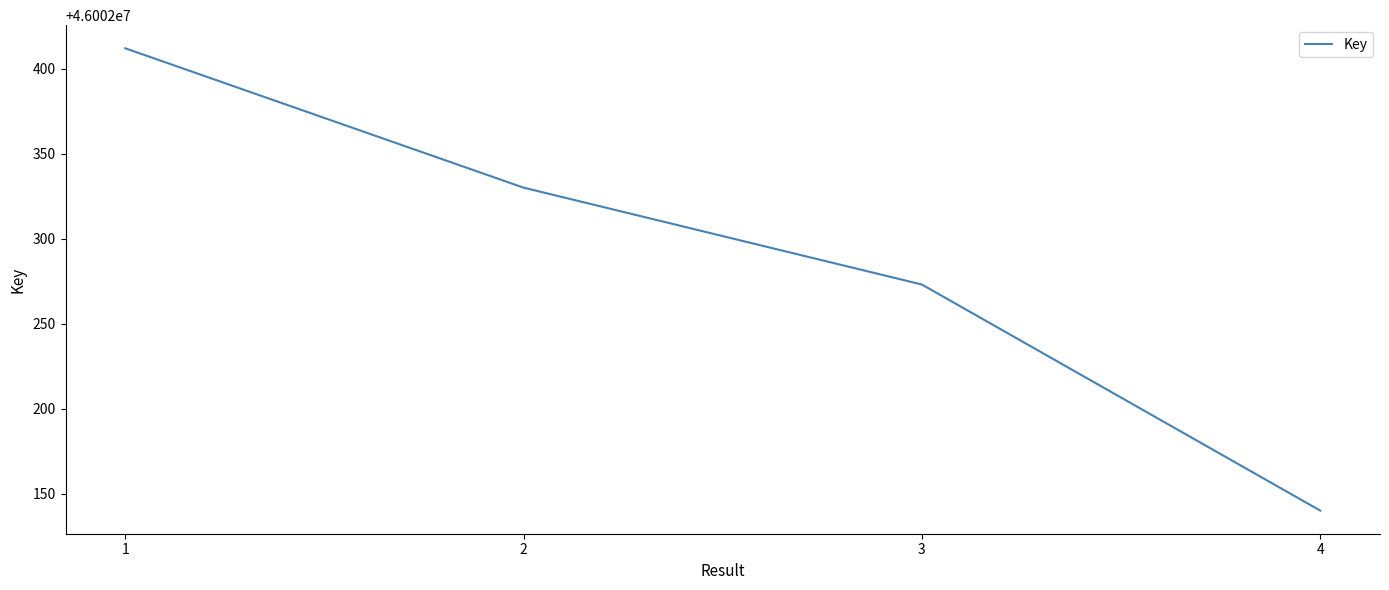

Reading left to right, list all the values displayed in this chart.

1=46002412	2=46002330	3=46002273	4=46002140